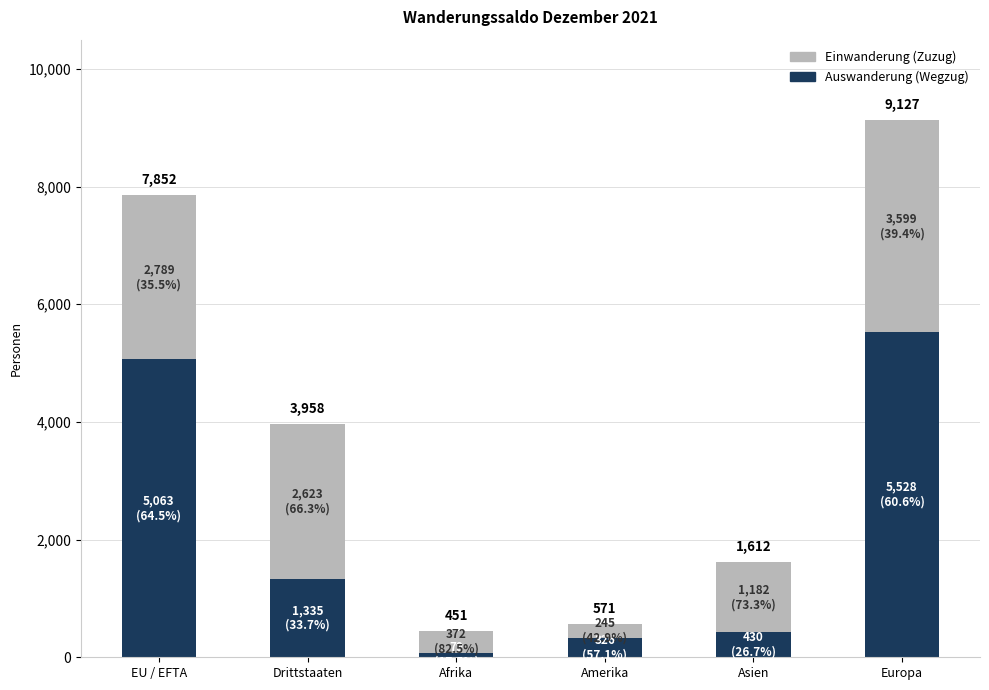

What is the label of the 5th bar from the right?

Drittstaaten